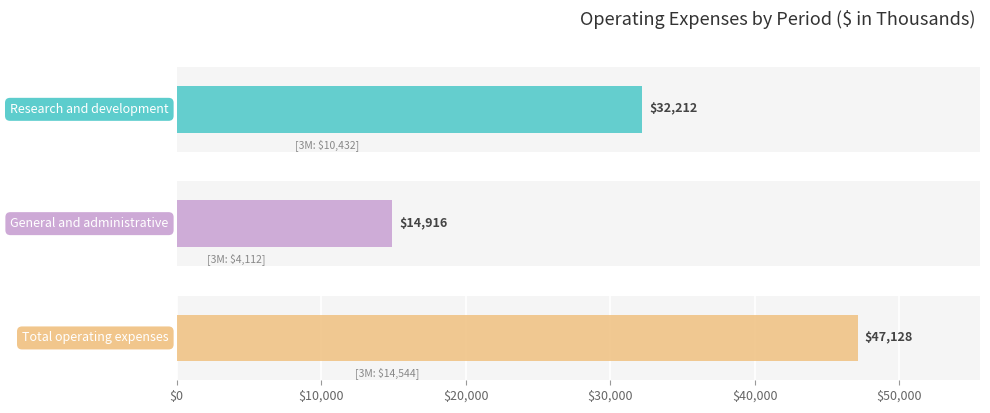

What is the sum of the Research and development values at 3 Months Ended
Sep. 30, 2020 and 9 Months Ended
Sep. 30, 2020?

42644